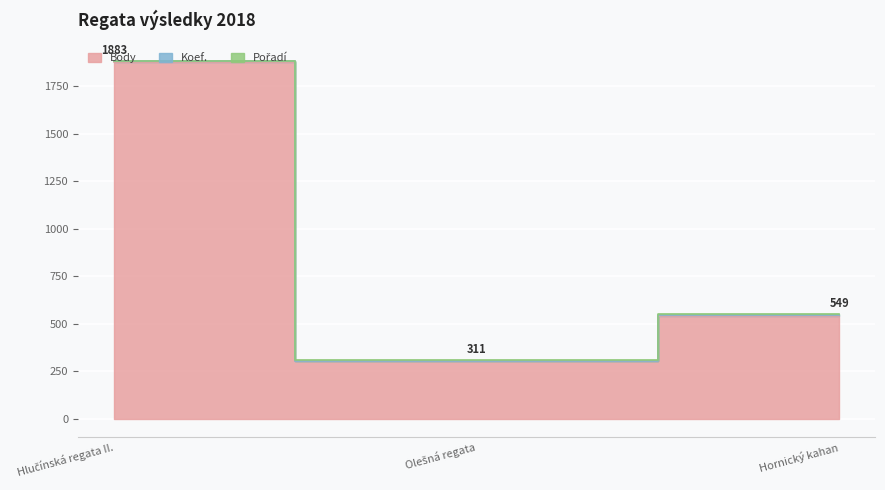

Reading left to right, extract all data points from this chart.

Body: 1876	303	541
Koef.: 1880	306	544
Pořadí: 1883	311	549